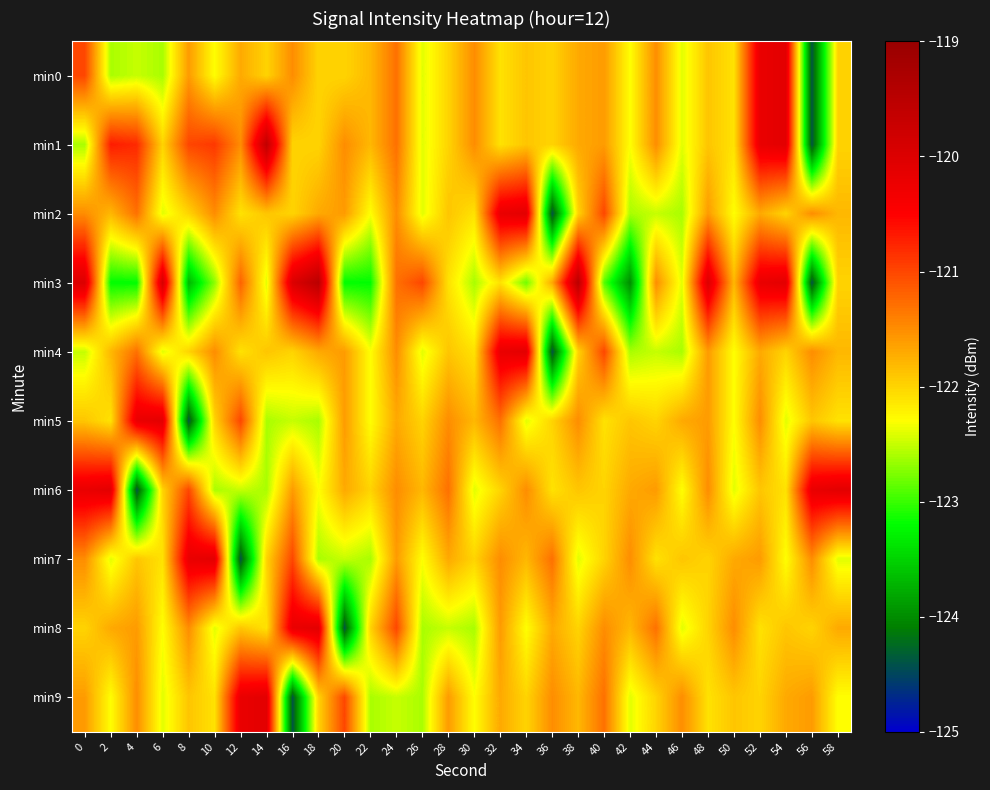

List the series in order of their peak value, highest first.

min3, min1, min0, min2, min4, min5, min6, min7, min8, min9